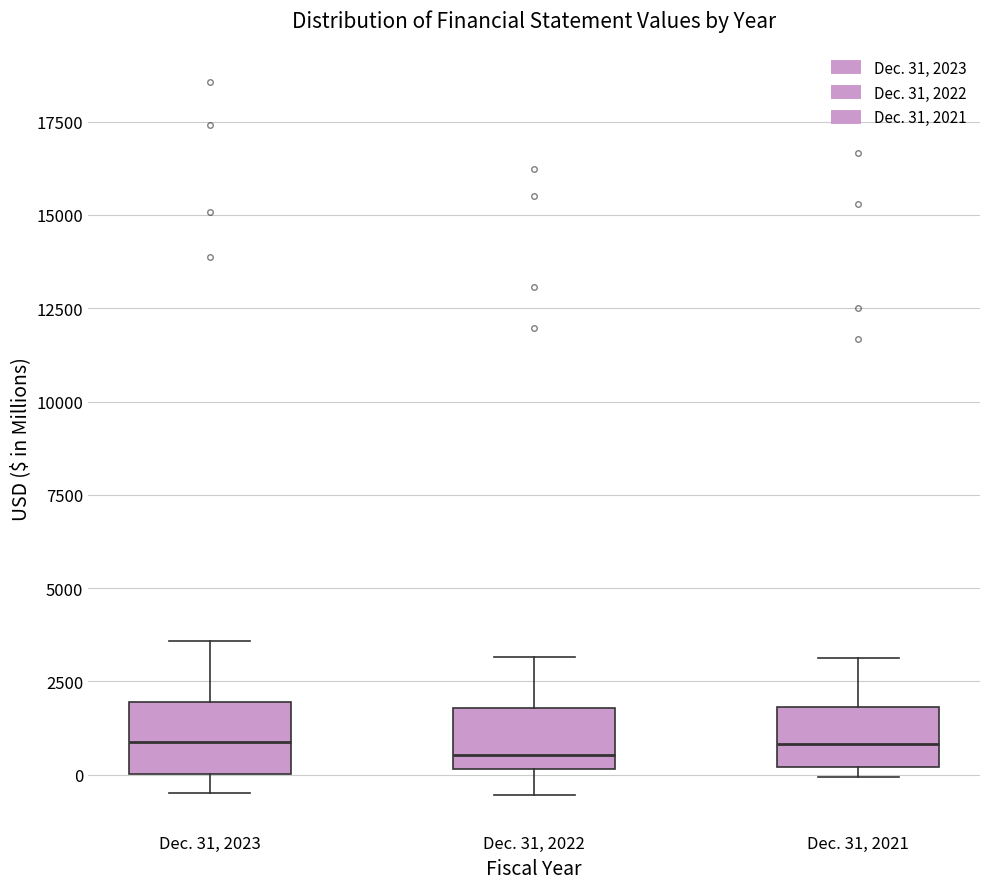

Reading left to right, read every box against the y-axis: the position of its median line, the range the box covers, and the ends of its whiskers. The values are not printed on the chart, so give them approximately, as read against the axis.

Dec. 31, 2023: median 1000, box 0 to 2000, whiskers -500 to 3500
Dec. 31, 2022: median 500, box 0 to 2000, whiskers -500 to 3000
Dec. 31, 2021: median 1000, box 0 to 2000, whiskers 0 (just below the box's lower edge) to 3000